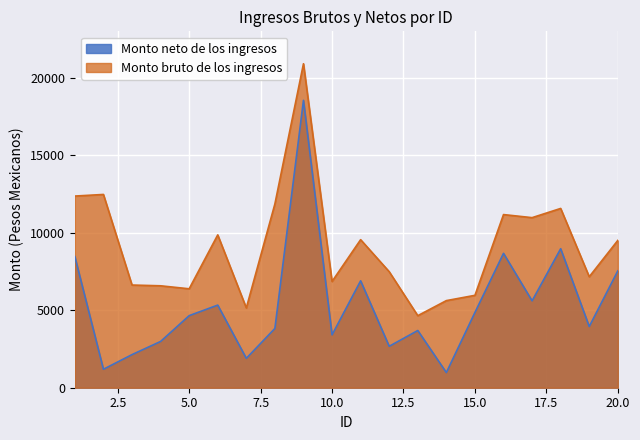

Which series has the largest total across all categories?

Monto bruto de los ingresos